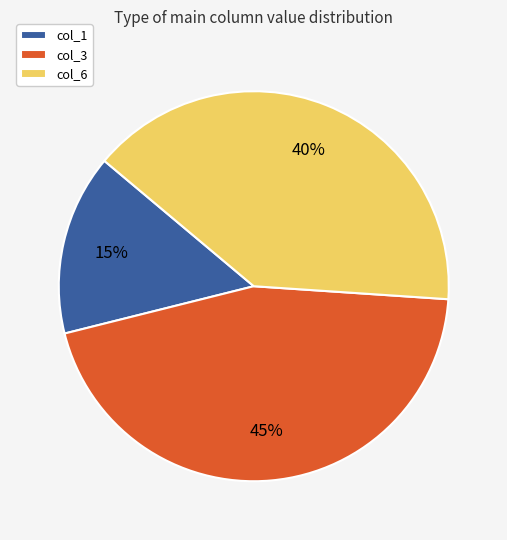

Combined, do col_1 and col_3 account for over 50%?

Yes